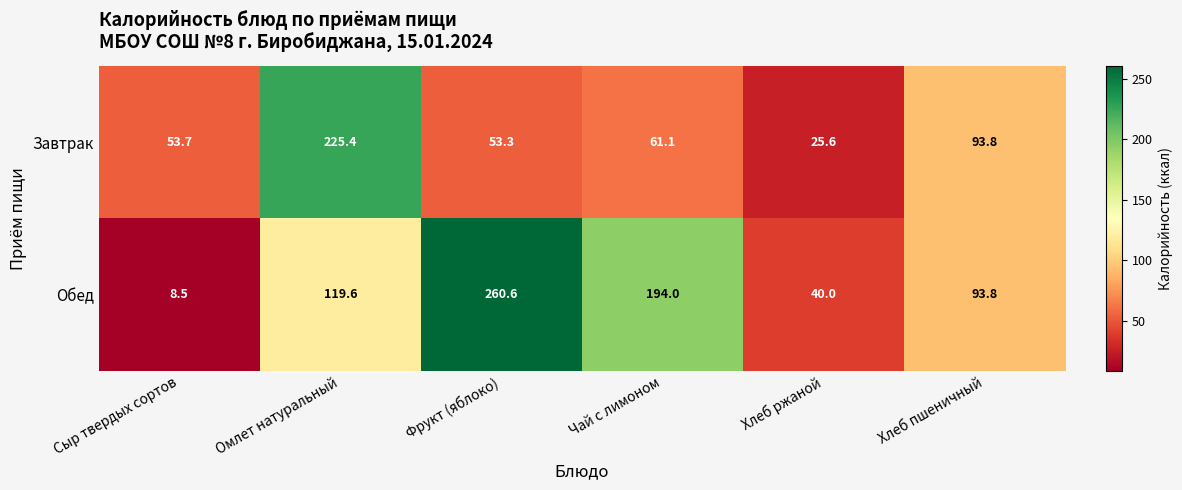

Is it true that Обед equals 260.6 at Фрукт (яблоко)?

True